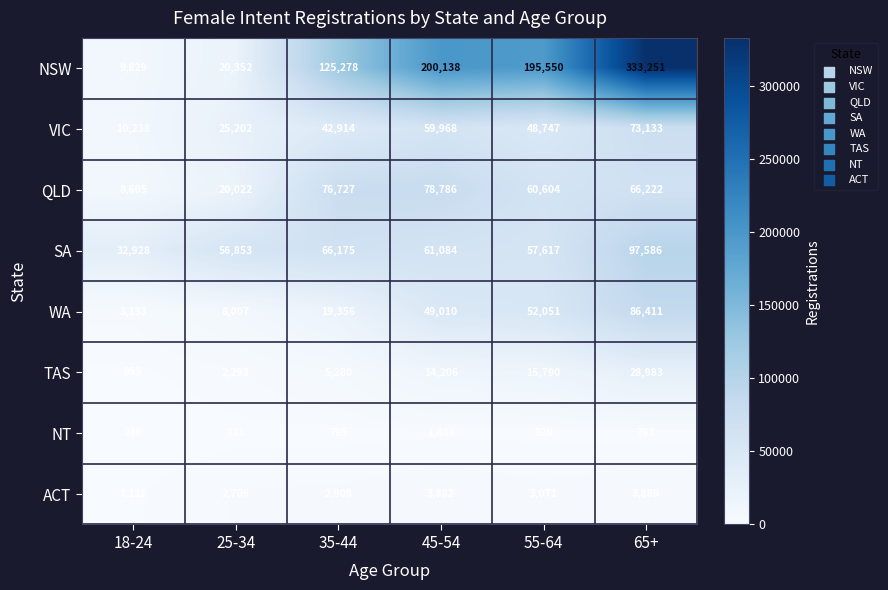

At 55-64, list the series in order from smallest to largest.

NT, ACT, TAS, VIC, WA, SA, QLD, NSW